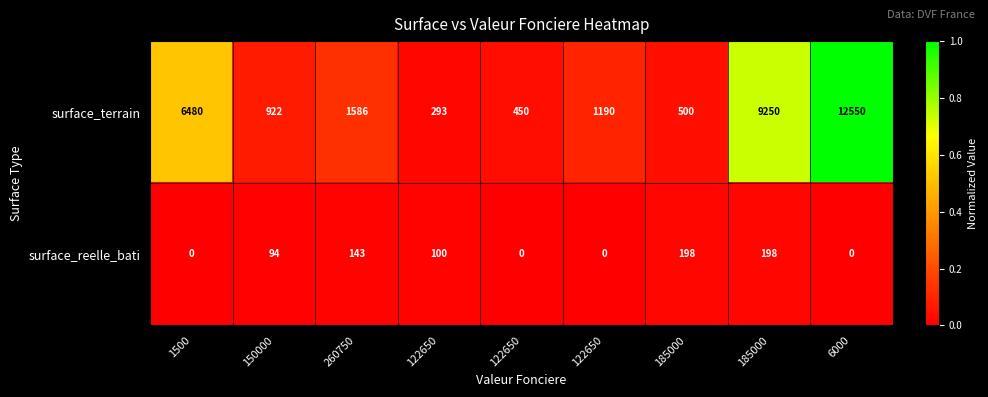

Which series has the largest total across all categories?

surface_terrain